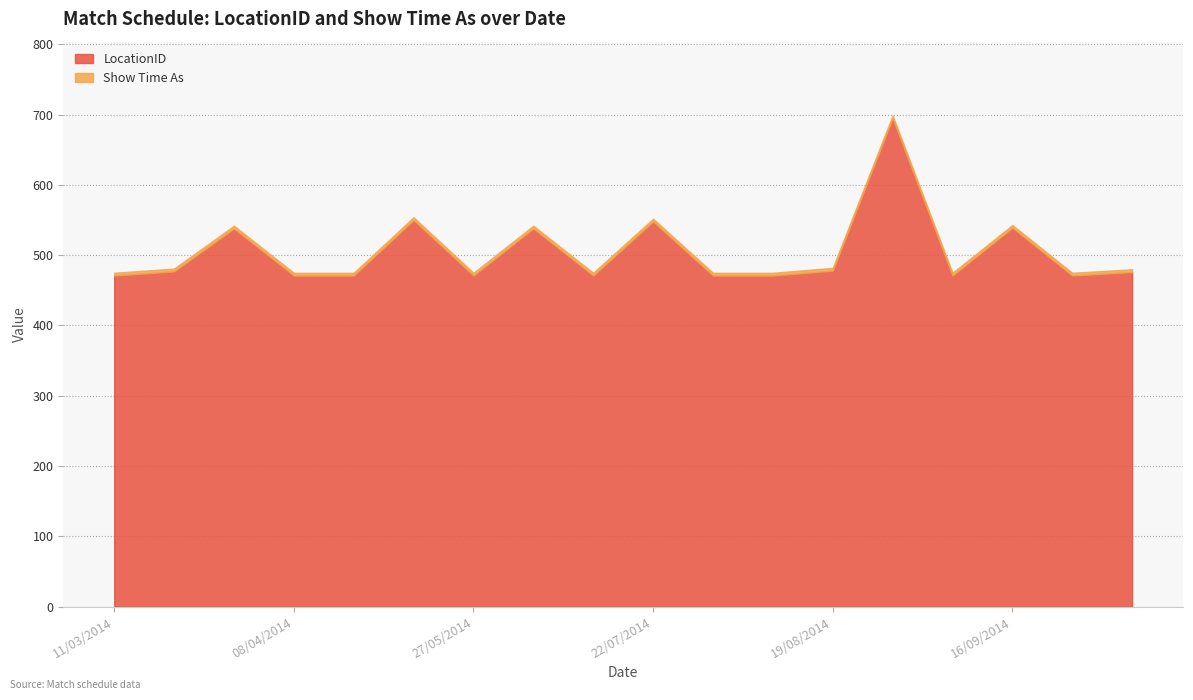

Reading left to right, extract all data points from this chart.

LocationID: 11/03/2014=471	18/03/2014=477	01/04/2014=538	08/04/2014=471	06/05/2014=471	20/05/2014=550	27/05/2014=471	03/06/2014=538	24/06/2014=471	22/07/2014=548	29/07/2014=471	12/08/2014=471	19/08/2014=478	26/08/2014=695	02/09/2014=471	16/09/2014=539	23/09/2014=471	30/09/2014=476
Show Time As: 11/03/2014=4	18/03/2014=4	01/04/2014=4	08/04/2014=4	06/05/2014=4	20/05/2014=4	27/05/2014=4	03/06/2014=4	24/06/2014=4	22/07/2014=4	29/07/2014=4	12/08/2014=4	19/08/2014=4	26/08/2014=4	02/09/2014=4	16/09/2014=4	23/09/2014=4	30/09/2014=4